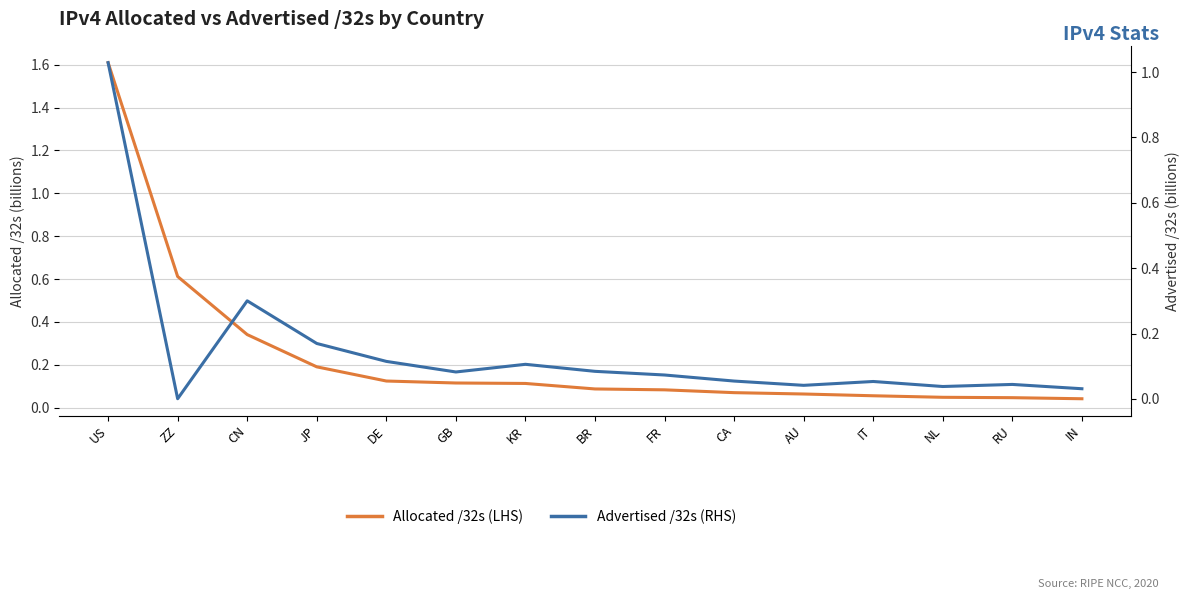

What is the label of the 9th point from the right?

KR